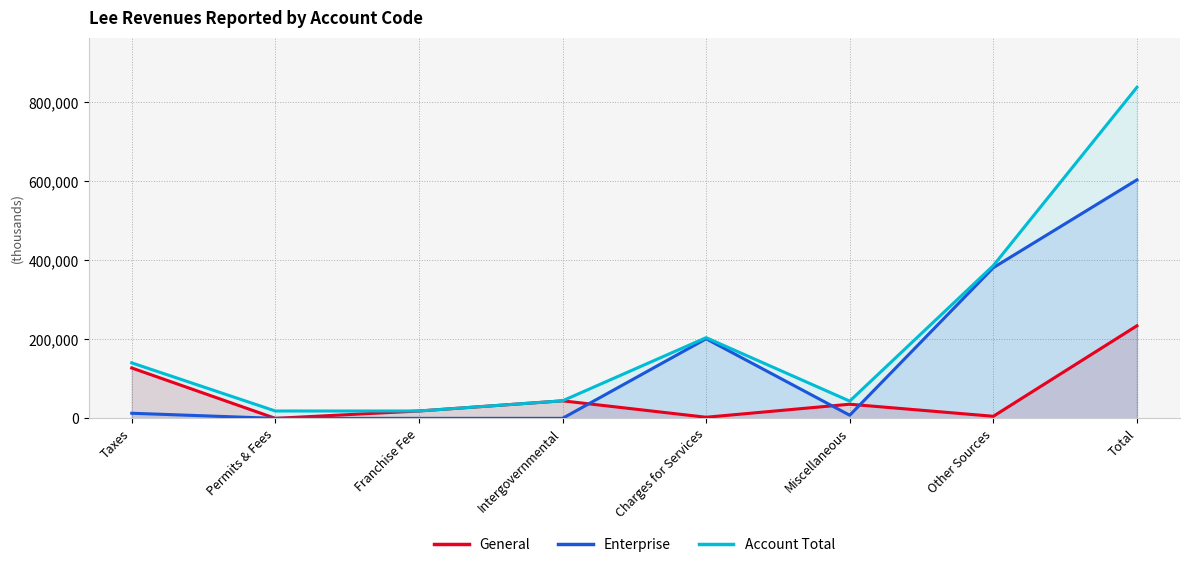

Rank the series by their average value, from lowest to highest.

General, Enterprise, Account Total